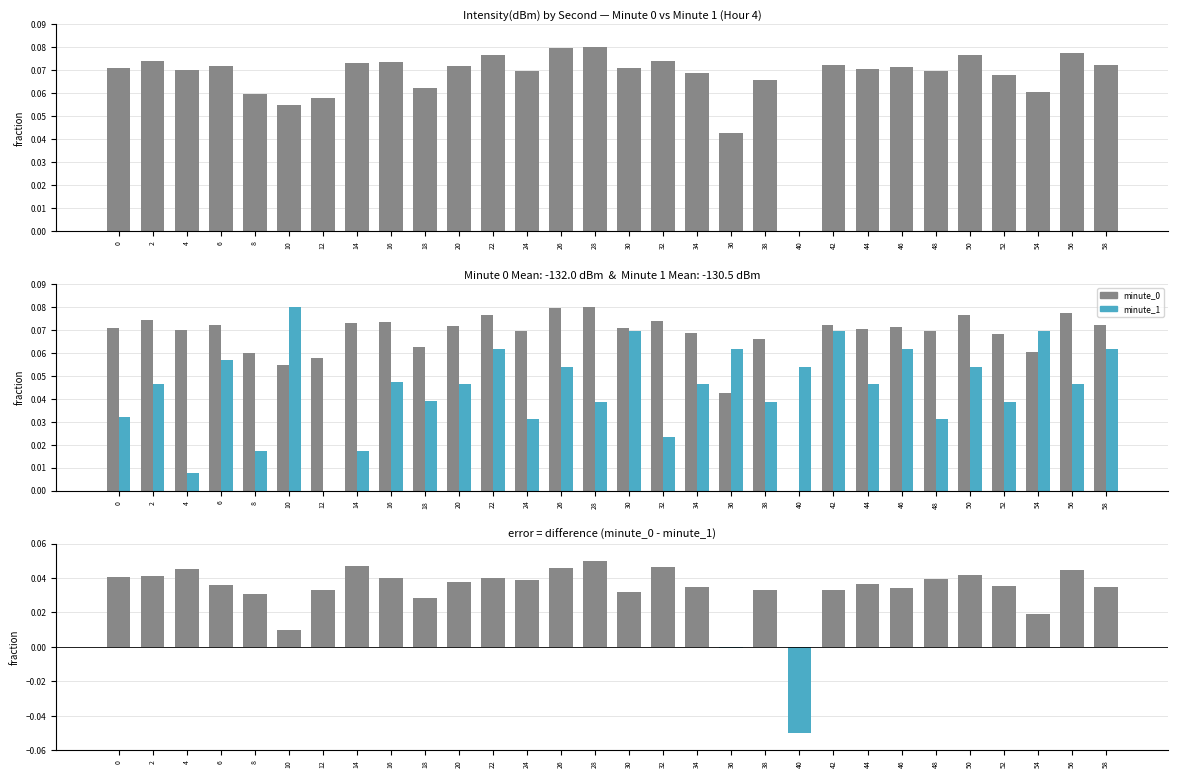

Rank the series at 30 from lowest to highest value.

difference (minute_0 - minute_1), minute_1, minute_0